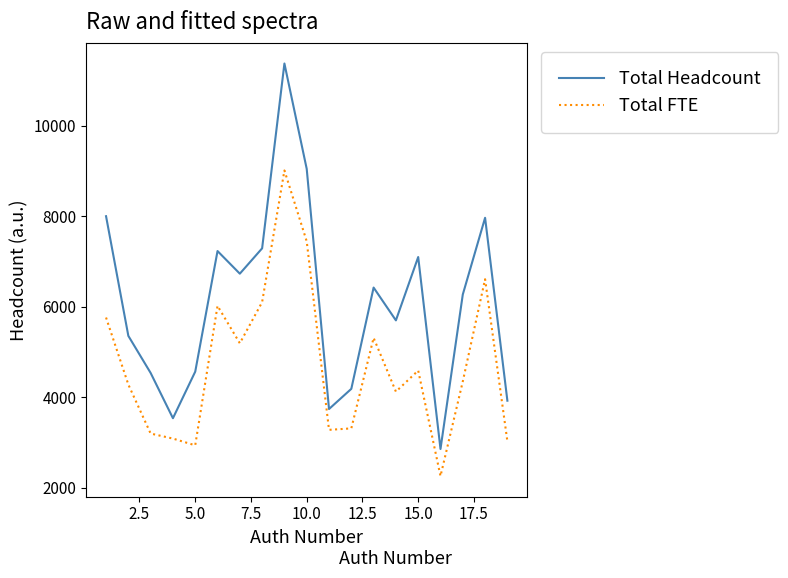

What is the difference between the second highest and minimum values in the Total FTE series?

5187.0